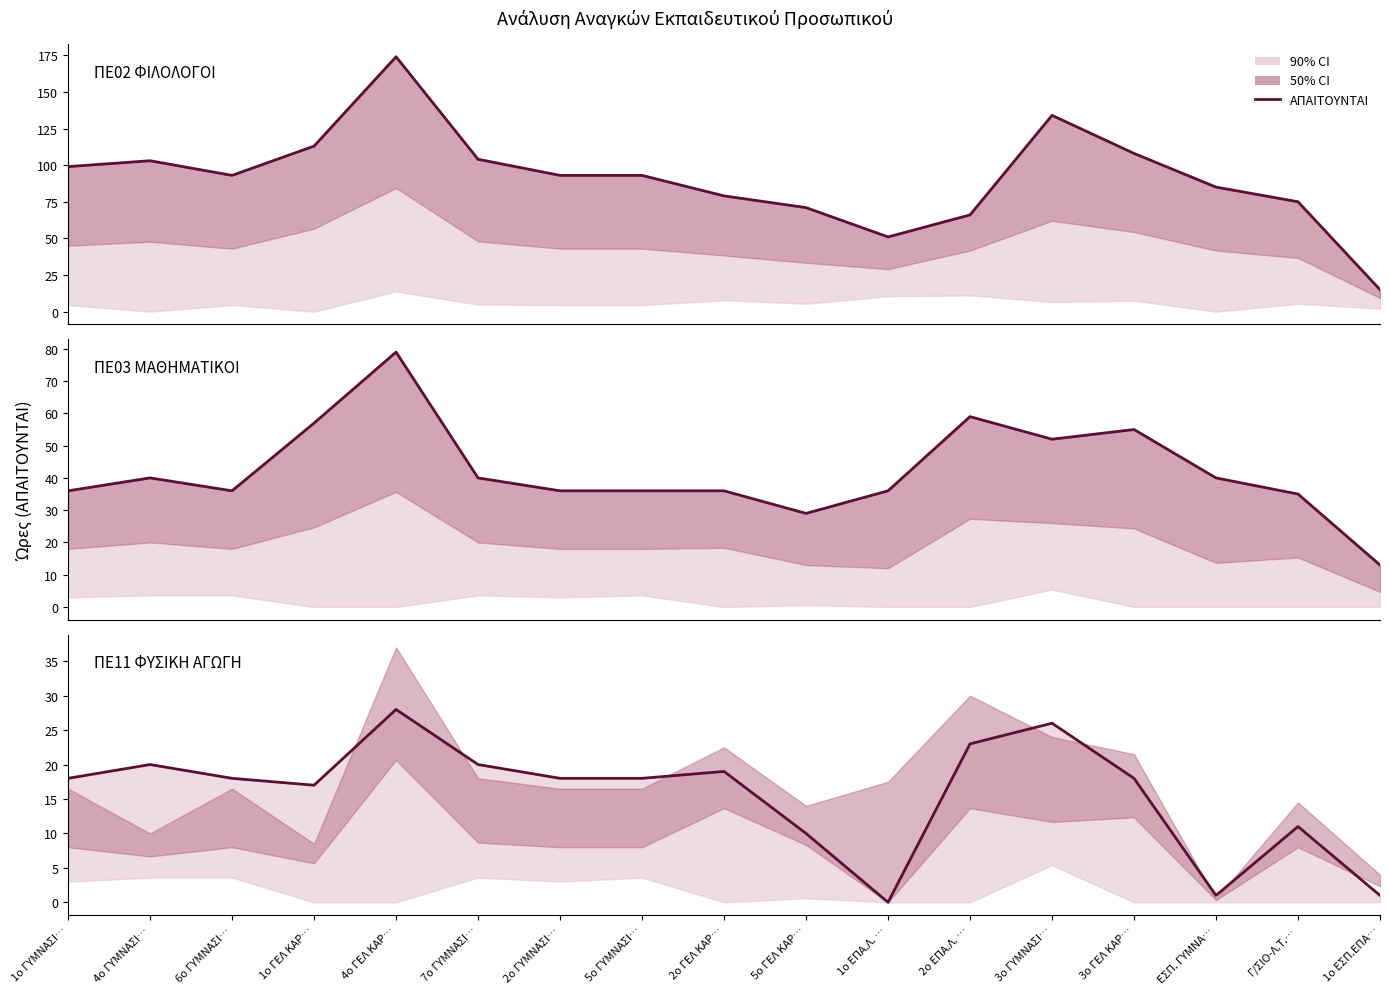

True or false: ΠΕ03 ΜΑΘΗΜΑΤΙΚΟΙ and ΠΕ02 ΦΙΛΟΛΟΓΟΙ intersect in this chart.

False